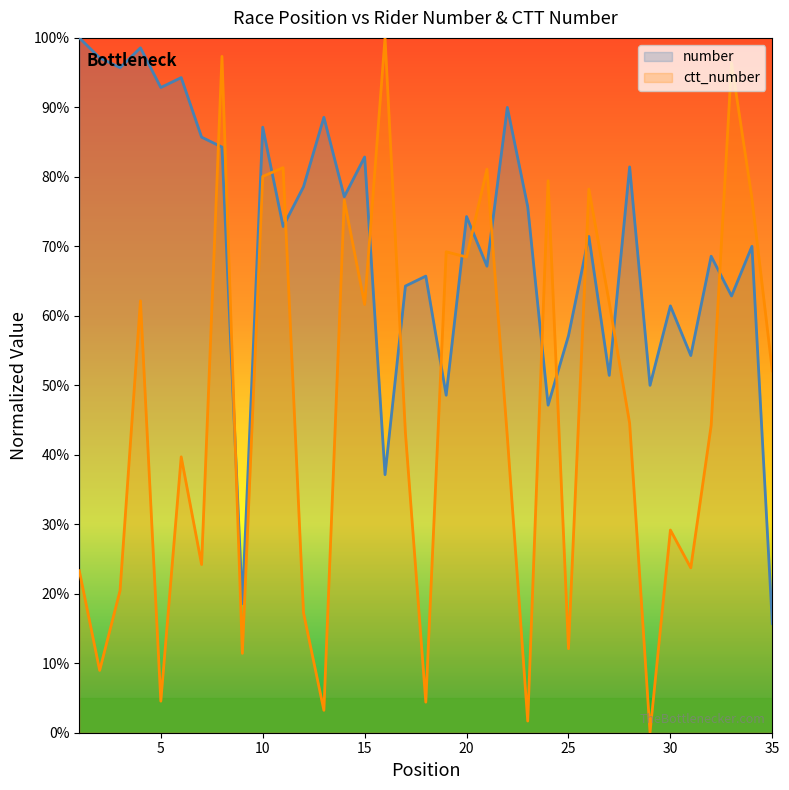

At which label is ctt_number closest to 0?

29